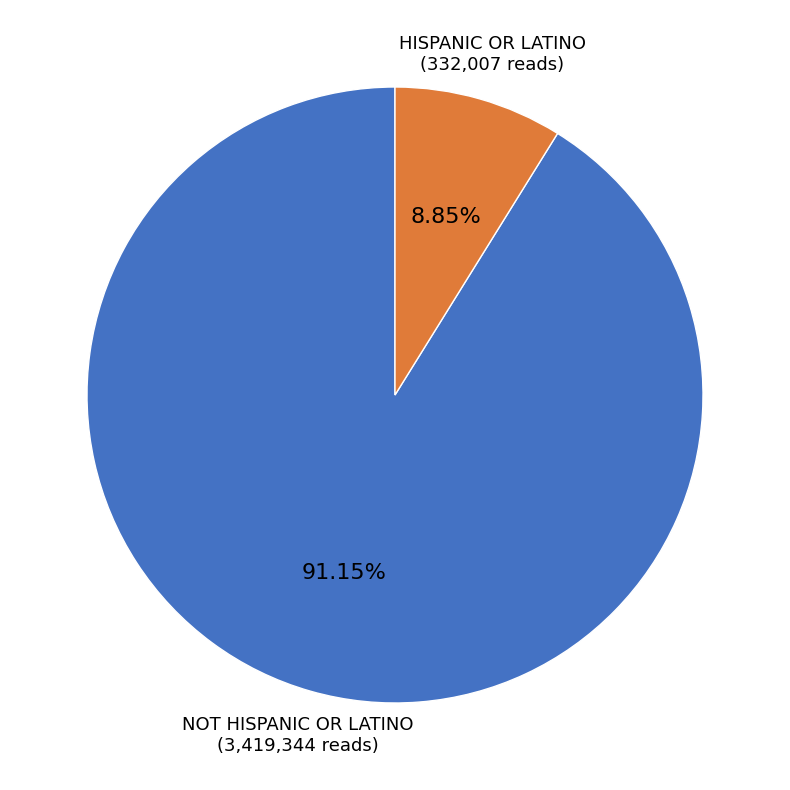

Does any single category account for the majority?

Yes